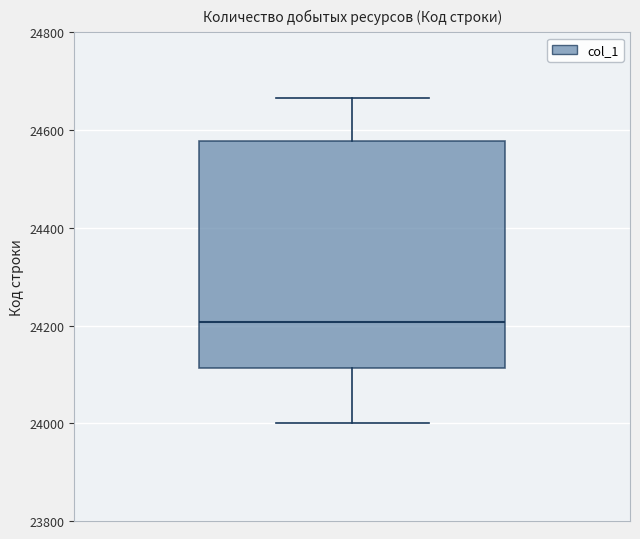

Read this box plot against the y-axis: the position of the median line, the range covered by the box, and the ends of both whiskers. The values are not printed on the chart, so give them approximately, as read against the axis.

median 24200, box 24120 to 24580, whiskers 24000 to 24660